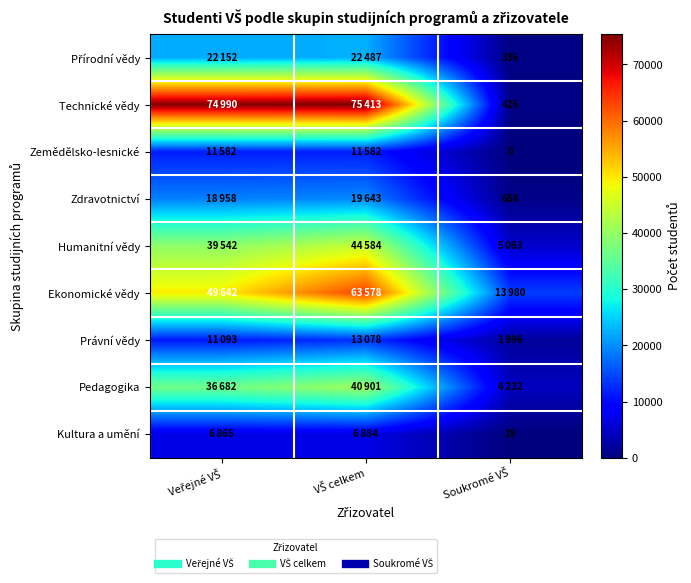

What is the average value of the Humanitní vědy series?

29730